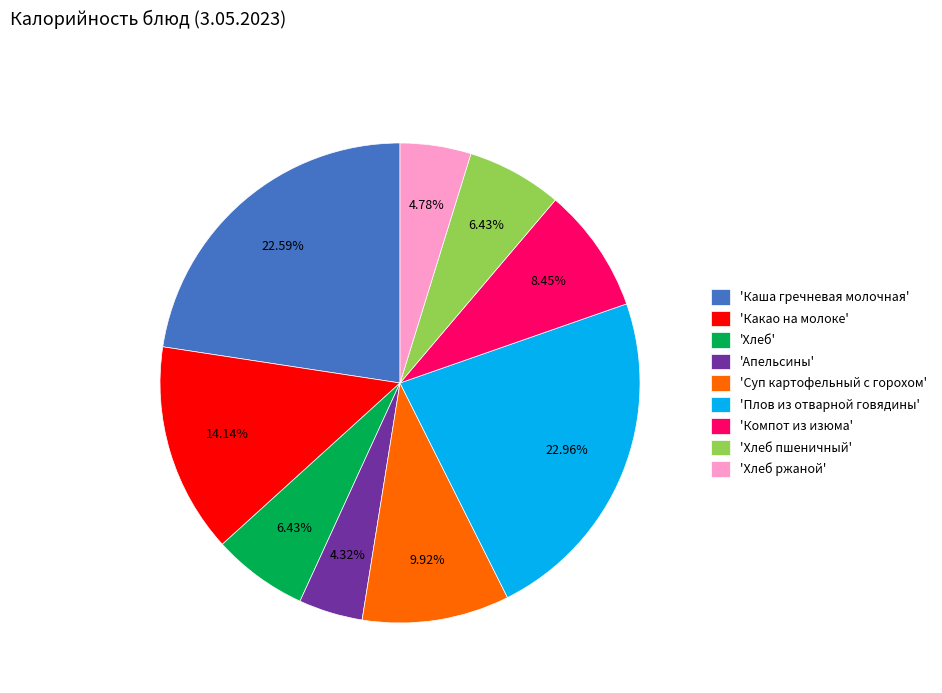

Do 'Какао на молоке' and 'Компот из изюма' together represent more than half of the pie?

No